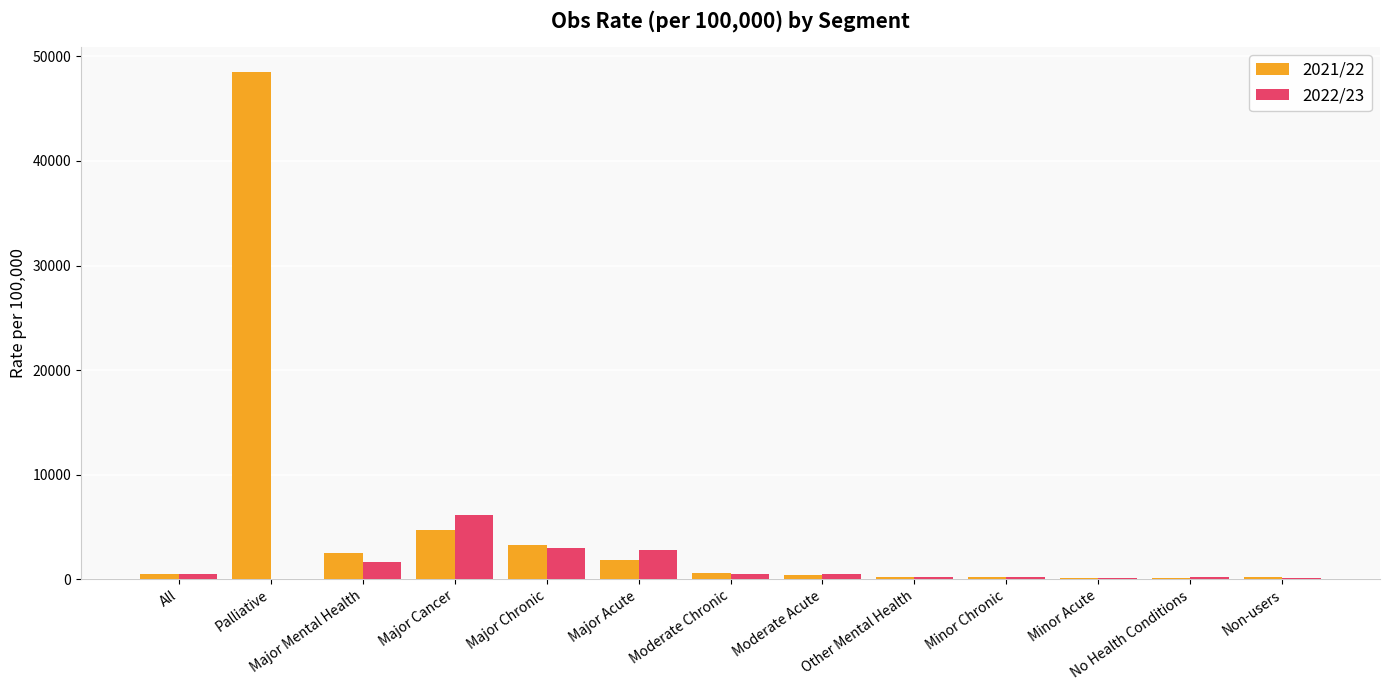

Which category has the highest value in the 2022/23 series?

Major Cancer